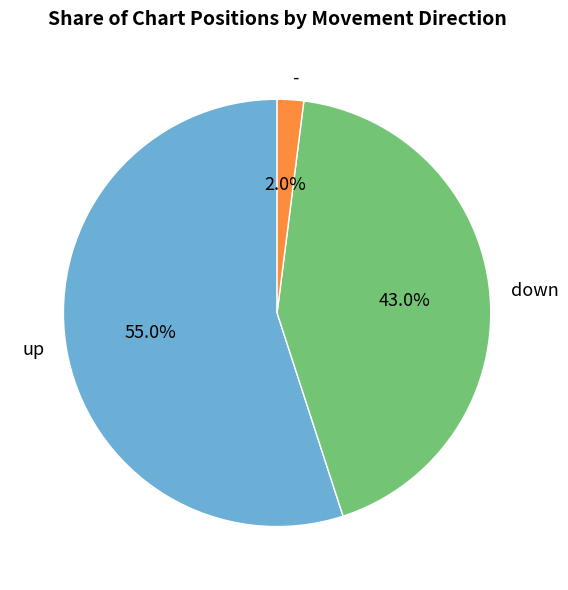

How many segments does this pie chart have?

3